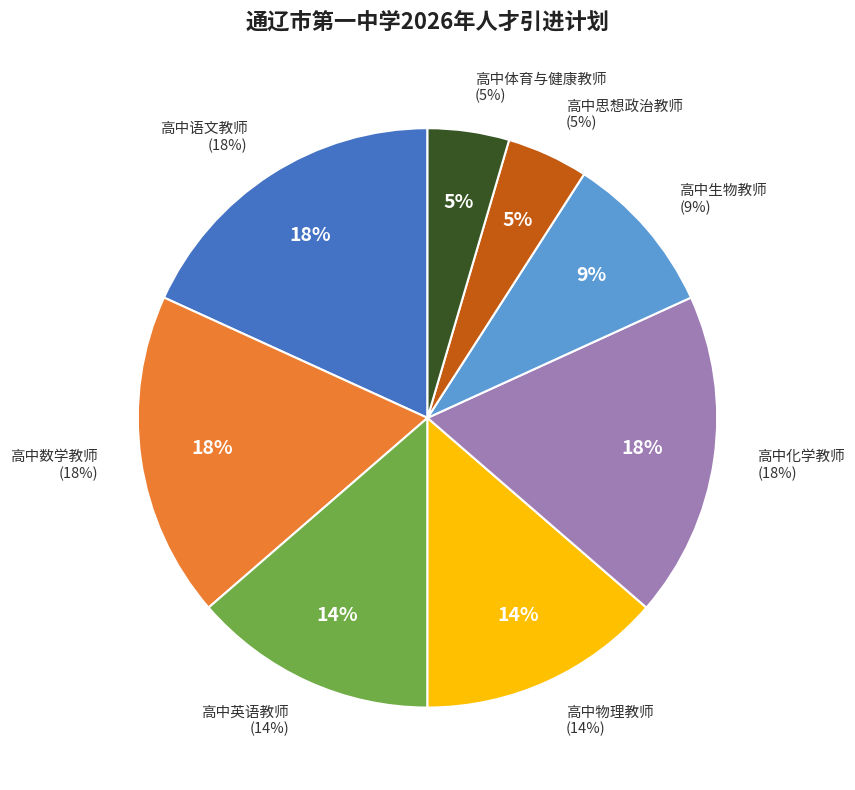

What percentage do 高中生物教师 and 高中化学教师 together represent?

27.3%